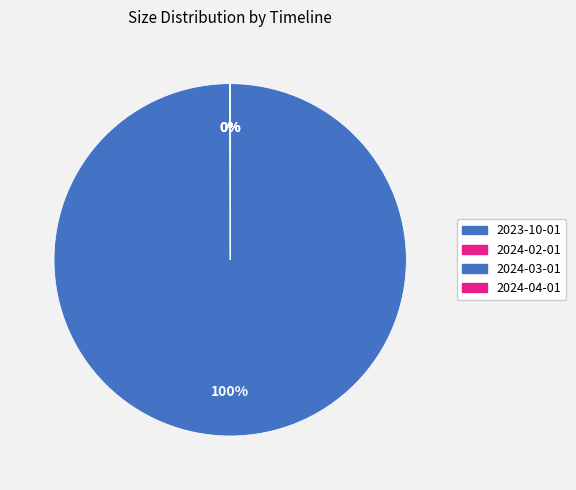

How many slices are in this pie chart?

4